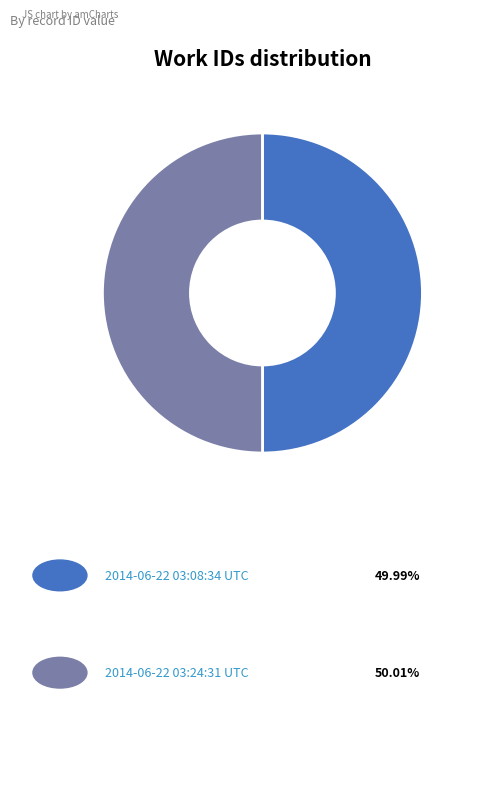

Count the number of slices in the pie.

2